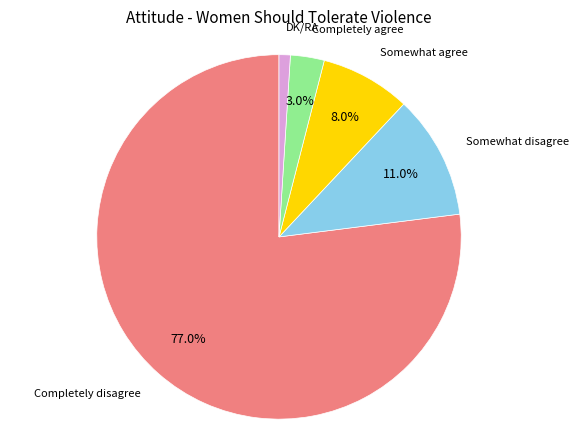

Is there any slice that represents more than half of the pie?

Yes